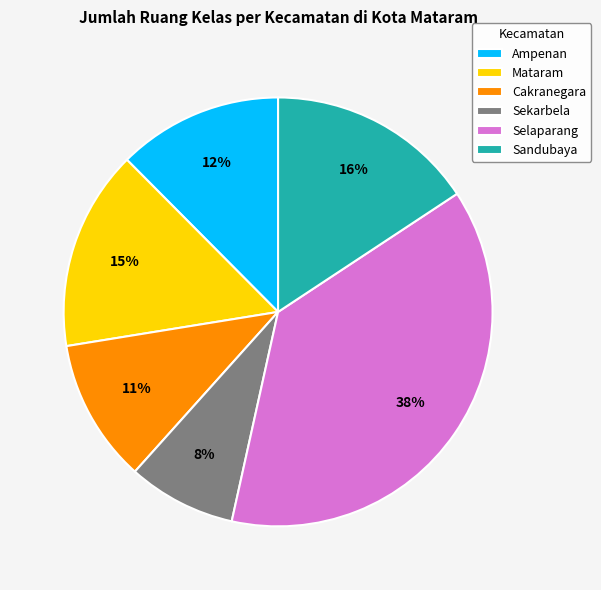

To the nearest percent, what is the difference between the Mataram and Sandubaya slice percentages?

1%